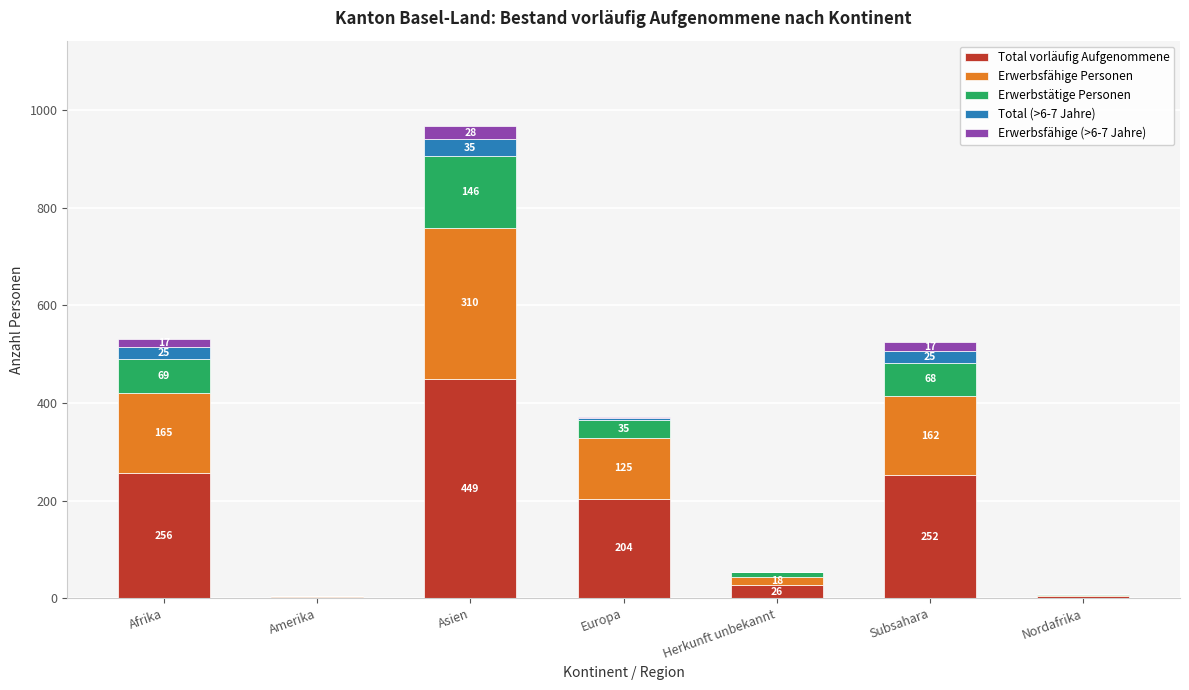

Does the chart contain stacked bars?

Yes